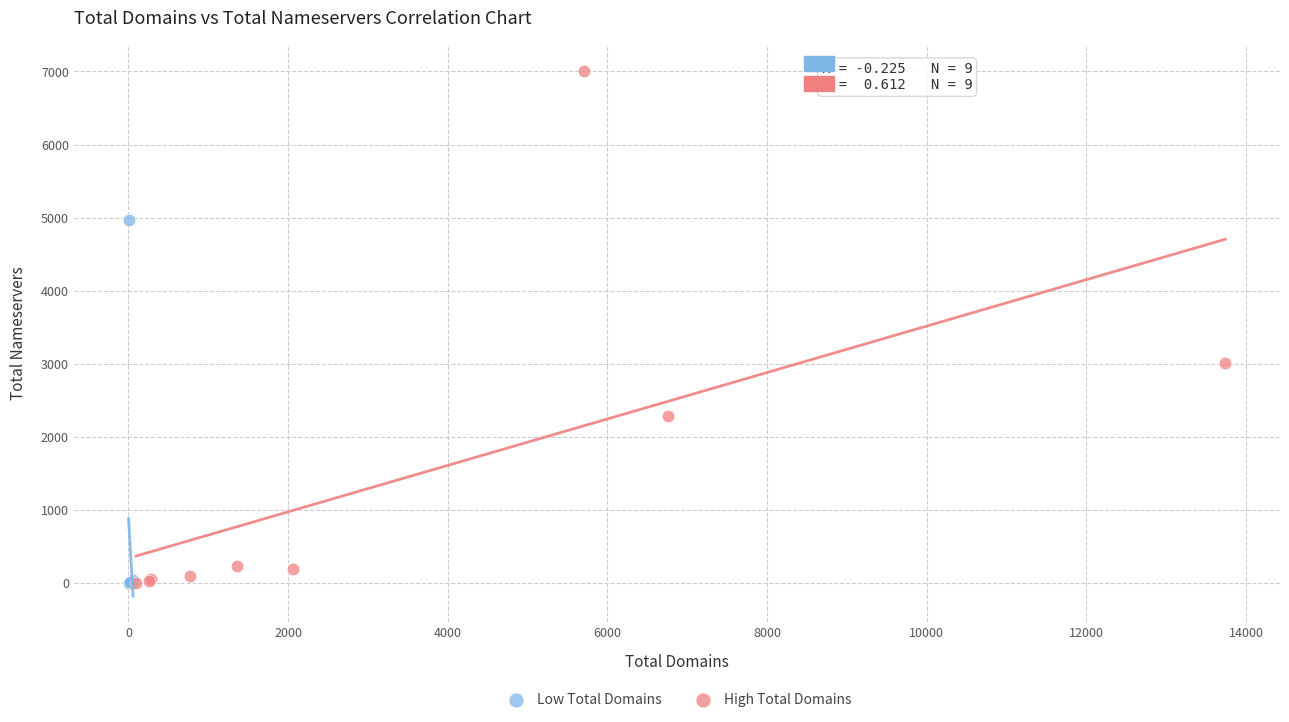

What are all the series names shown in the legend?

Low Total Domains, High Total Domains